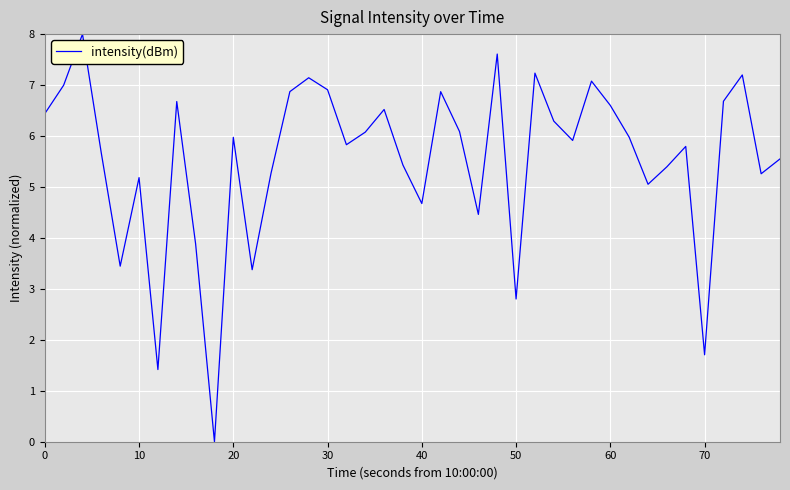

What is the difference between the maximum and minimum values?

8.0